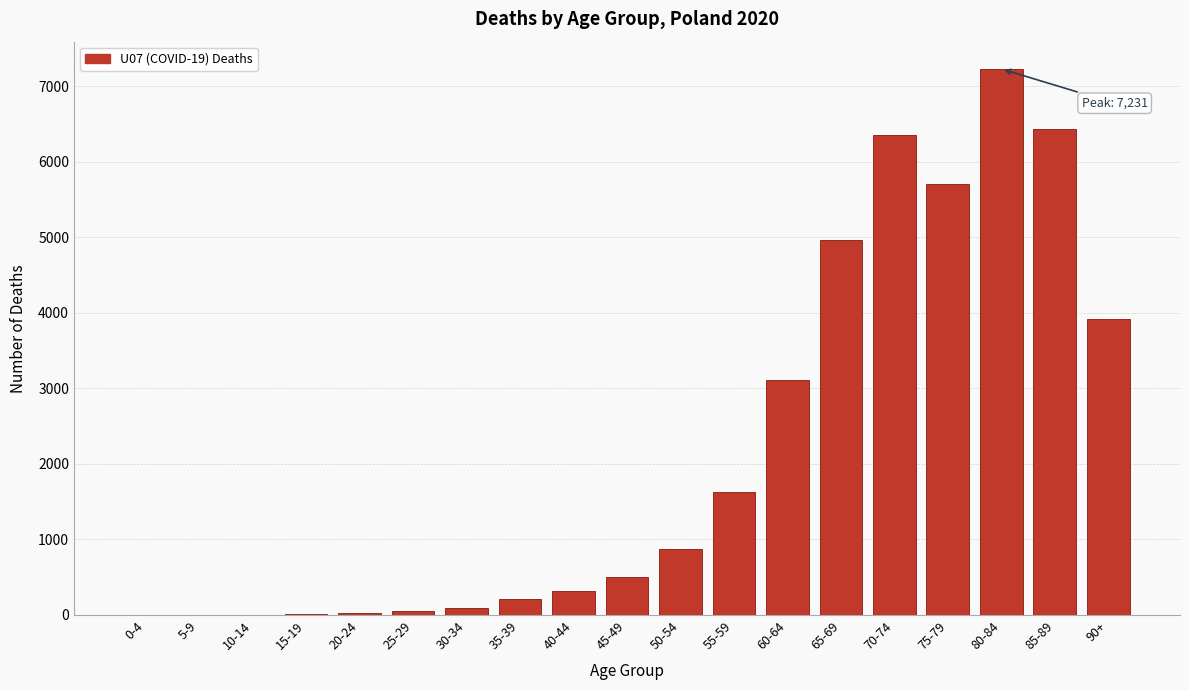

What is the change in value from 55-59 to 75-79?

+4087